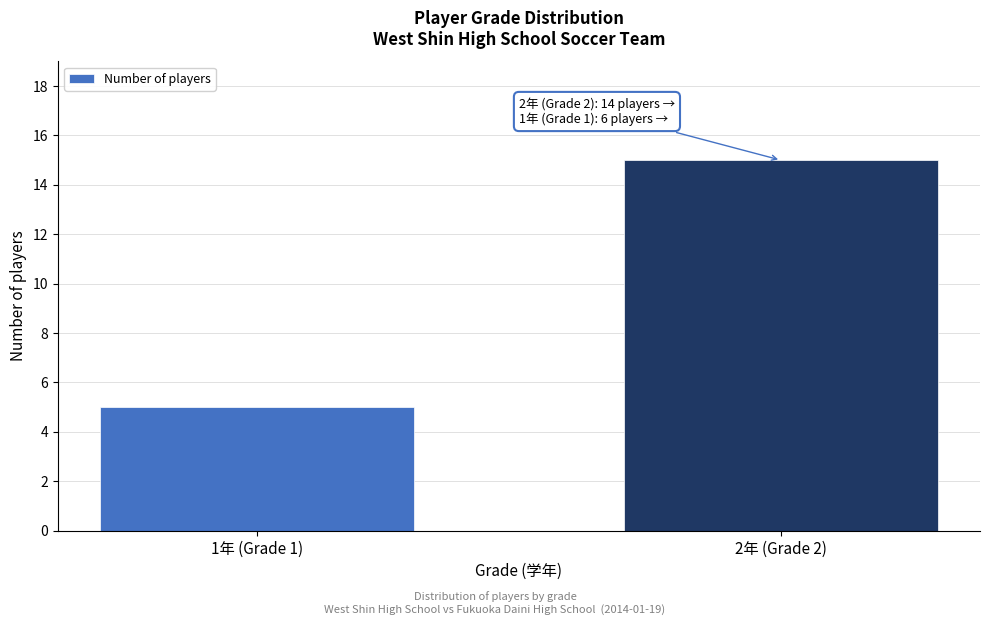

Reading left to right, transcribe all the data shown in this chart.

5	15